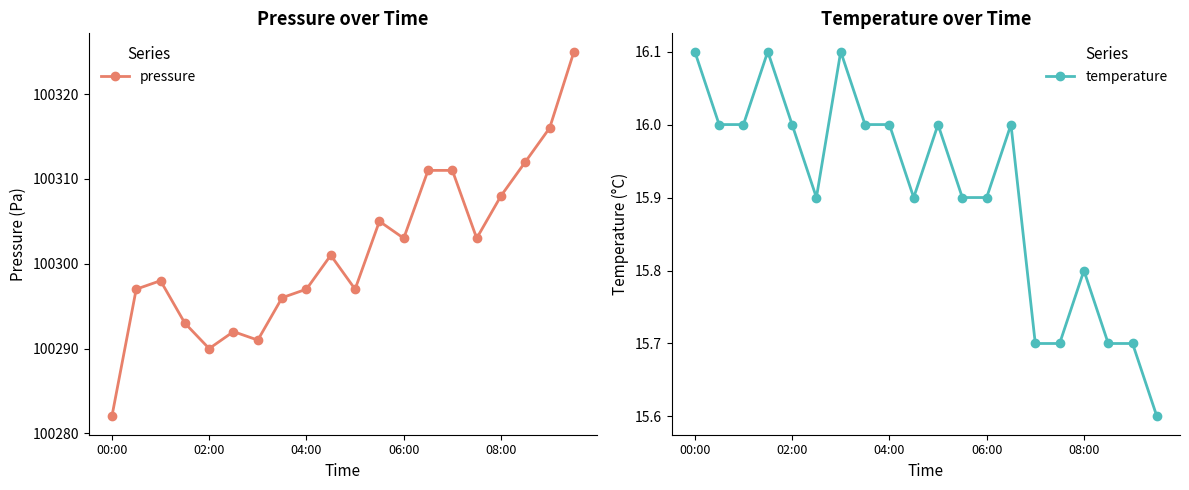

Rank the series by their maximum value, from highest to lowest.

pressure, temperature